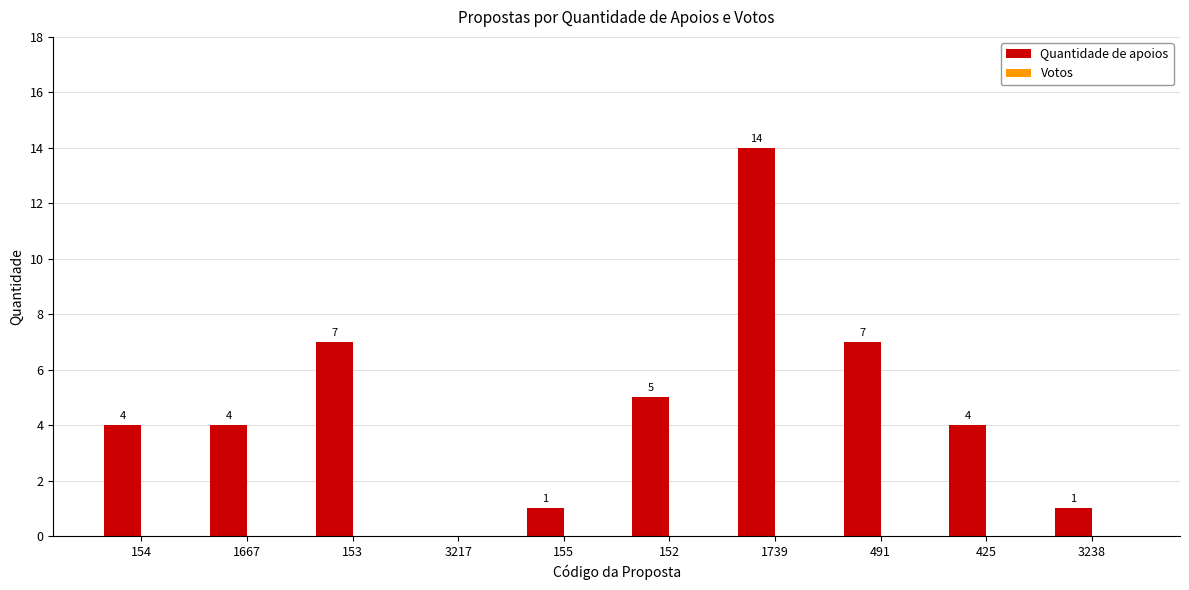

Which category has the highest value across all series?

1739